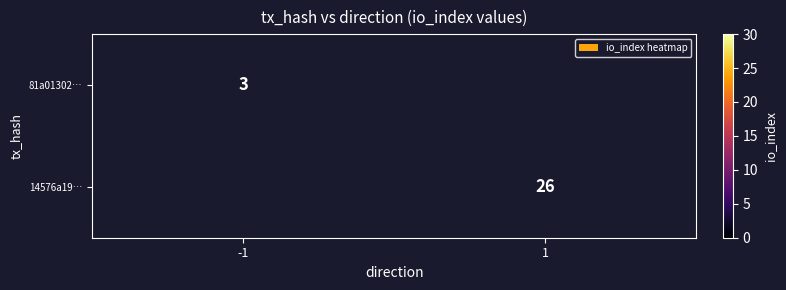

The 14576a19… series shows 14 at 1. True or false?

False